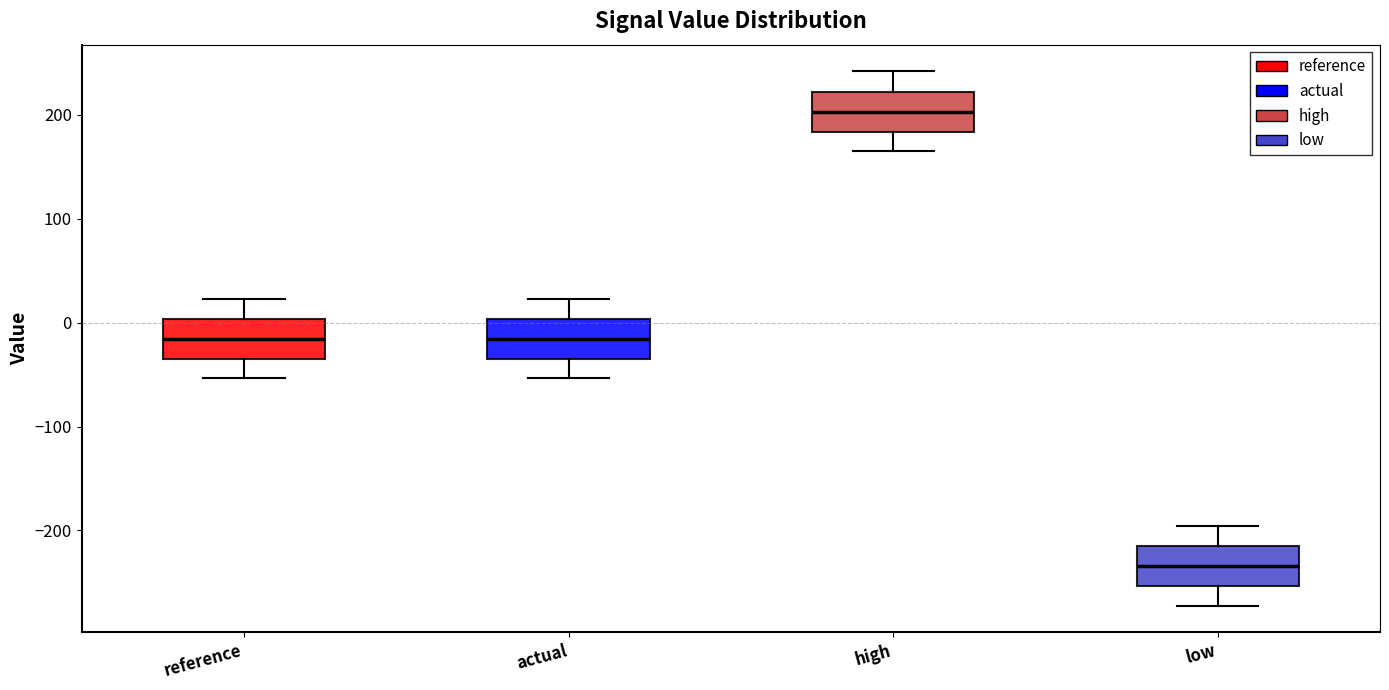

Where does the lower whisker of the box for actual end on the y-axis? The values are not printed on the chart, so give them approximately, as read against the axis.

-50